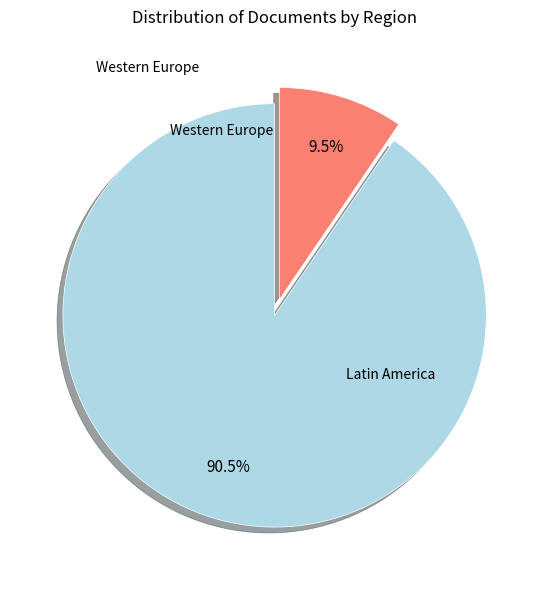

What is the change in value from Latin America to Western Europe?

-17